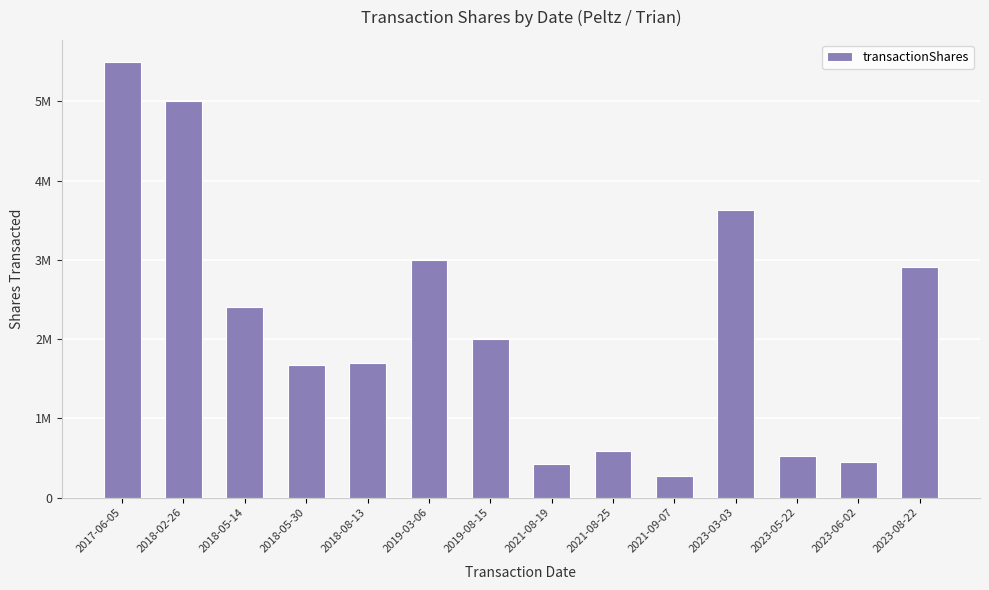

Does the chart contain any negative values?

No